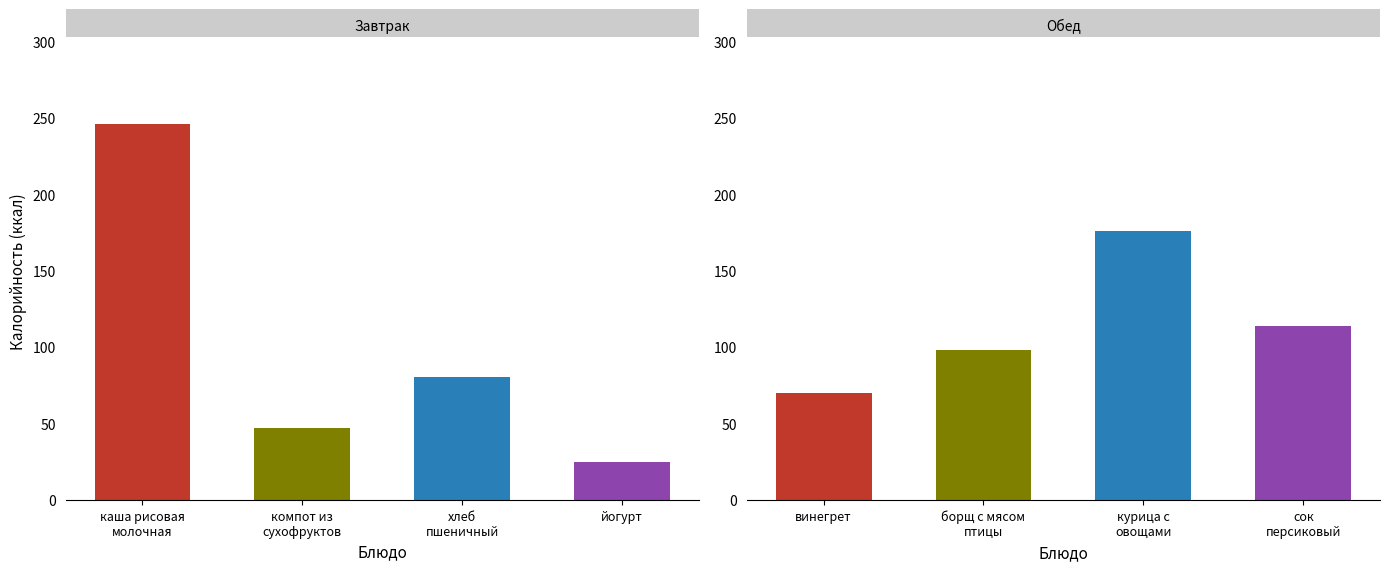

What is the difference between the Обед values at каша рисовая молочная and йогурт/сок?

44.0